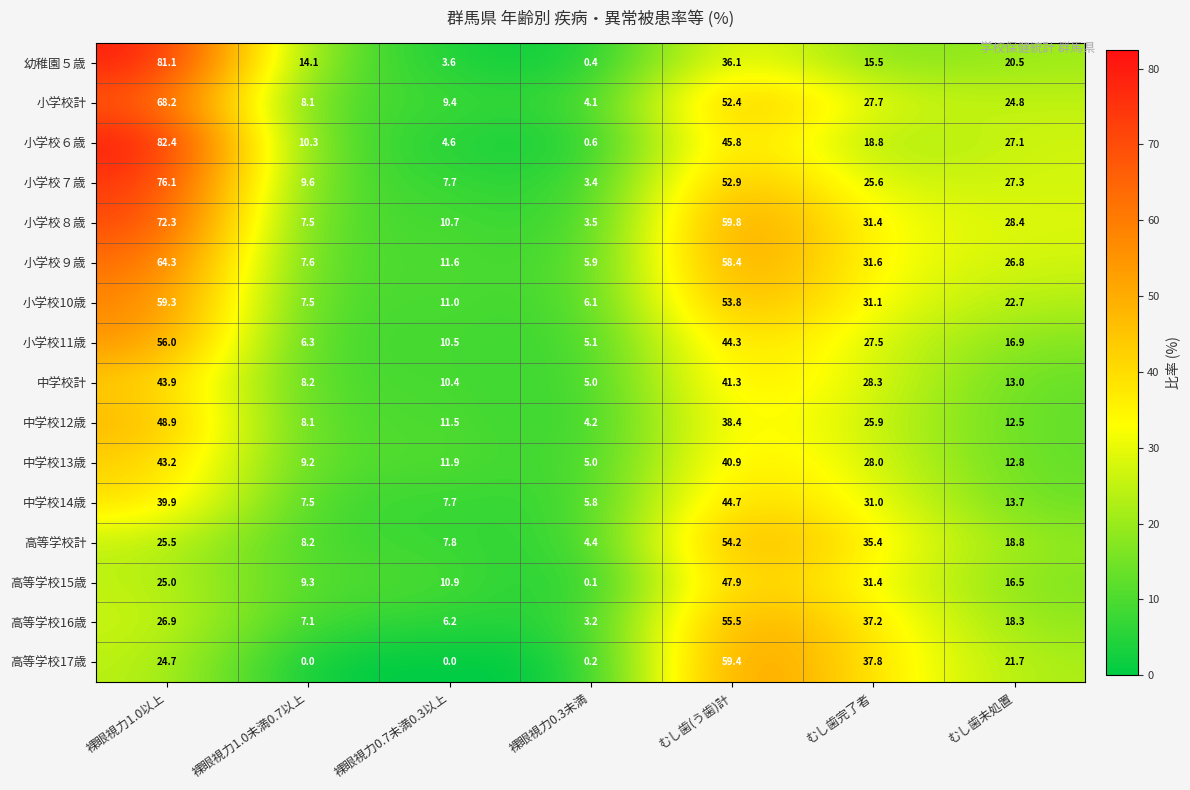

The 中学校計 series shows 28.3 at むし歯完了者. True or false?

True